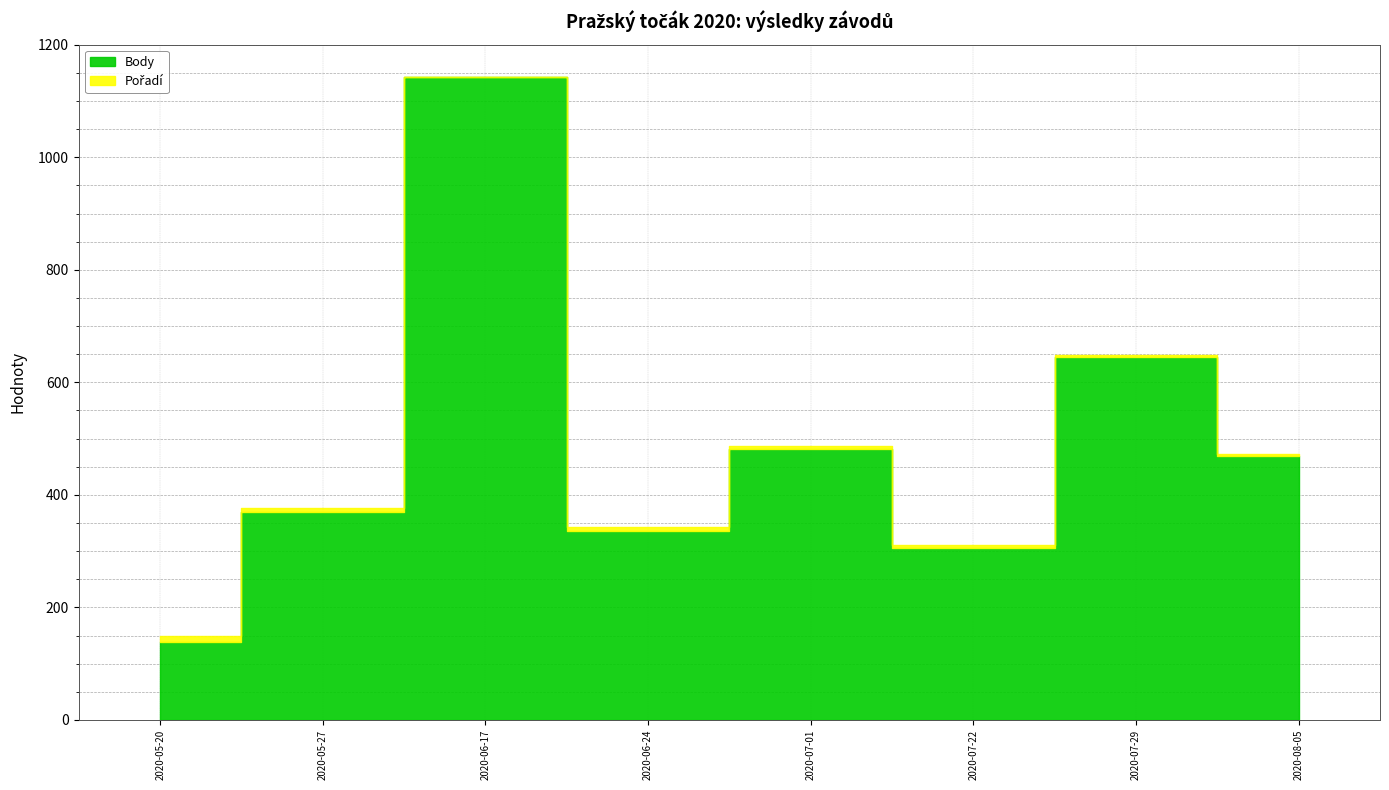

What is the label of the 5th point from the right?

2020-06-24